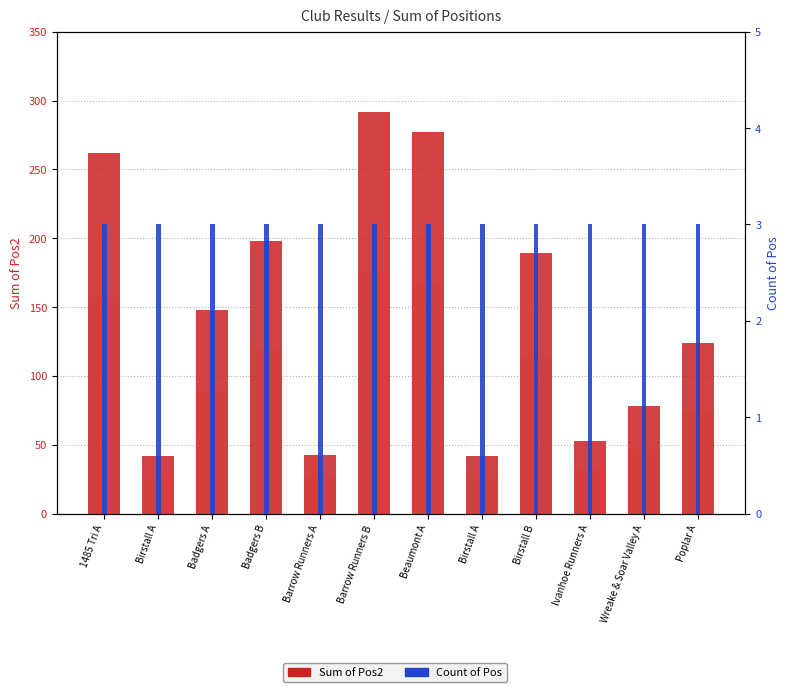

True or false: Sum of Pos2 has a value of 124 at Poplar A.

True